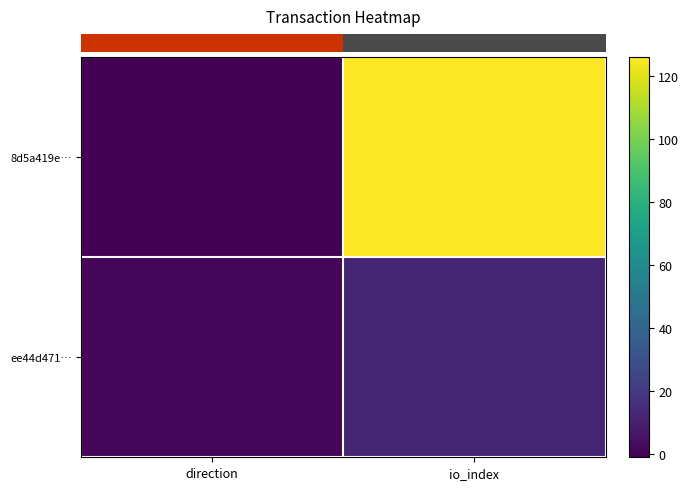

At which category is the sum across all series the highest?

io_index